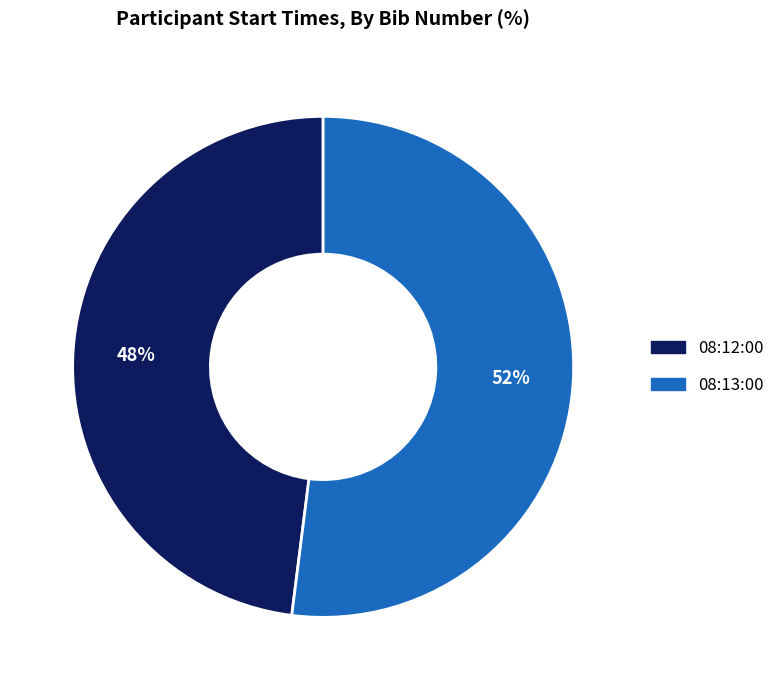

The 08:13:00 slice represents 39% of the pie. True or false?

False